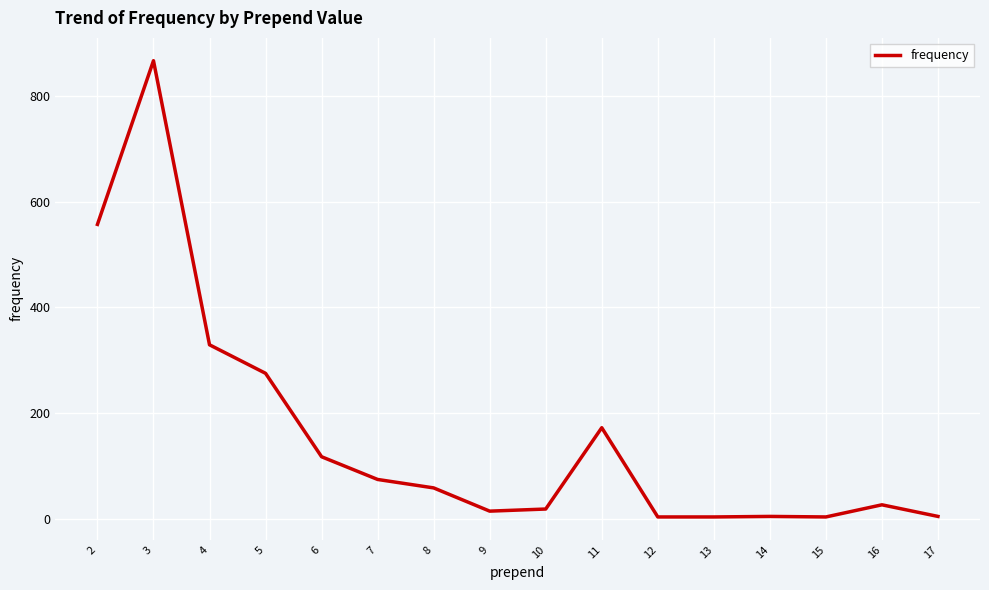

Where does the data first go above 58?

2